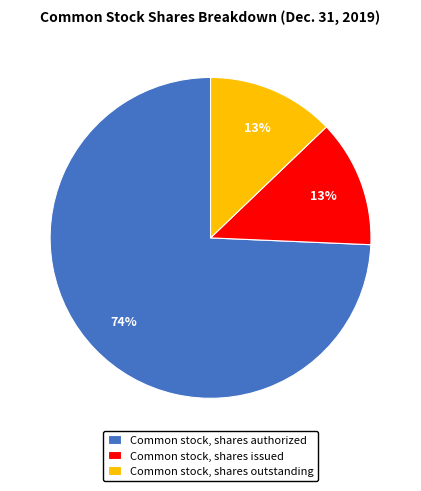

Which slice is the largest?

Common stock, shares authorized